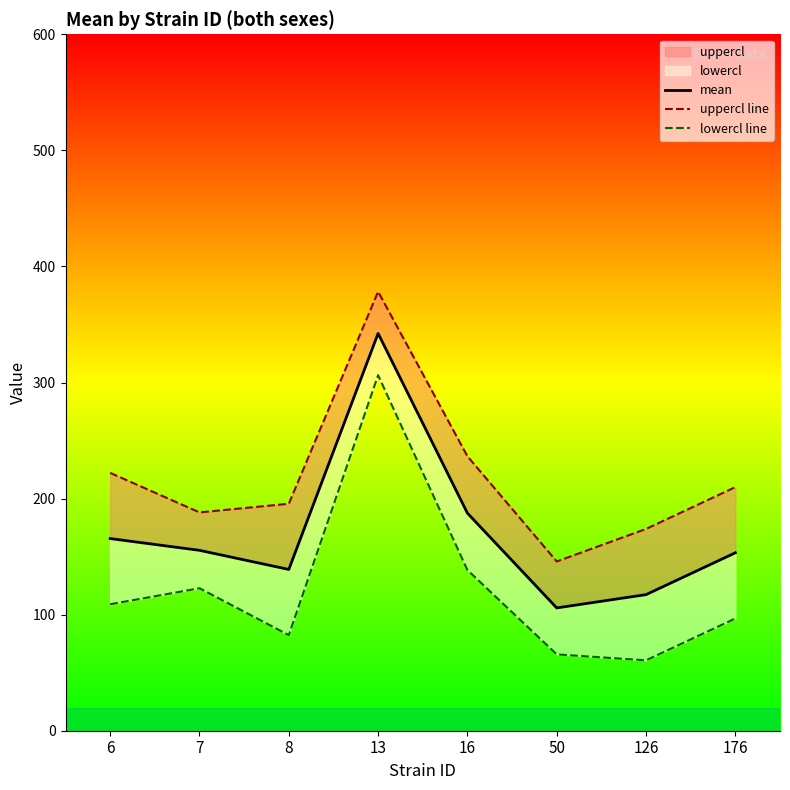

What is the difference between the maximum and second lowest values in the lowercl line series?

240.5